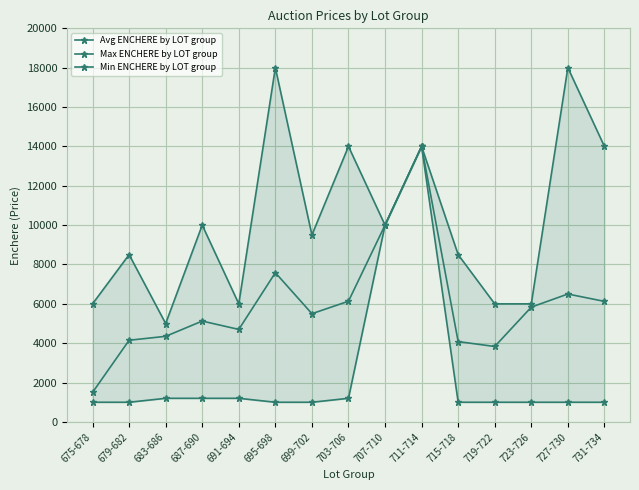

Reading left to right, list all the values displayed in this chart.

Avg ENCHERE by LOT group: 675-678=1500	679-682=4150	683-686=4350	687-690=5125	691-694=4700	695-698=7583	699-702=5500	703-706=6133	707-710=10000	711-714=14000	715-718=4083	719-722=3833	723-726=5833	727-730=6500	731-734=6125
Max ENCHERE by LOT group: 675-678=6000	679-682=8500	683-686=5000	687-690=10000	691-694=6000	695-698=18000	699-702=9500	703-706=14000	707-710=10000	711-714=14000	715-718=8500	719-722=6000	723-726=6000	727-730=18000	731-734=14000
Min ENCHERE by LOT group: 675-678=1000	679-682=1000	683-686=1200	687-690=1200	691-694=1200	695-698=1000	699-702=1000	703-706=1200	707-710=10000	711-714=14000	715-718=1000	719-722=1000	723-726=1000	727-730=1000	731-734=1000